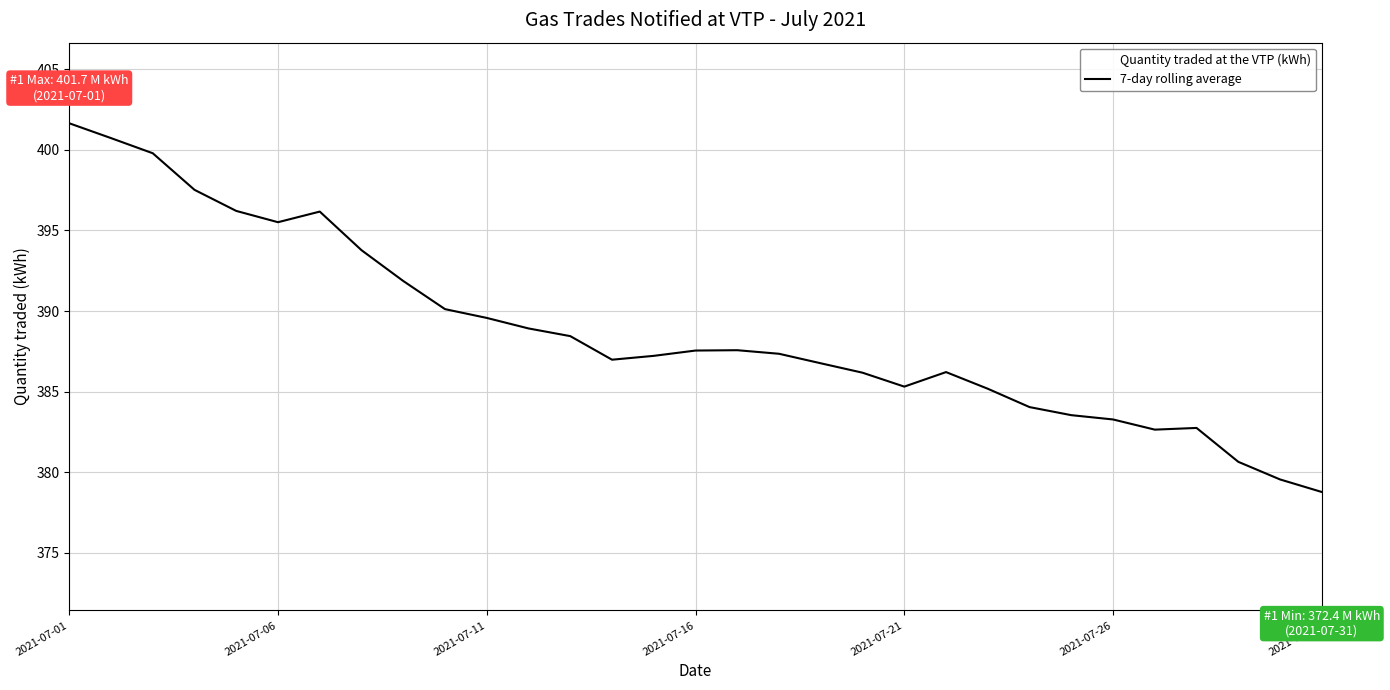

The value of 7-day rolling average at 2021-07-21 is 682.9. True or false?

False